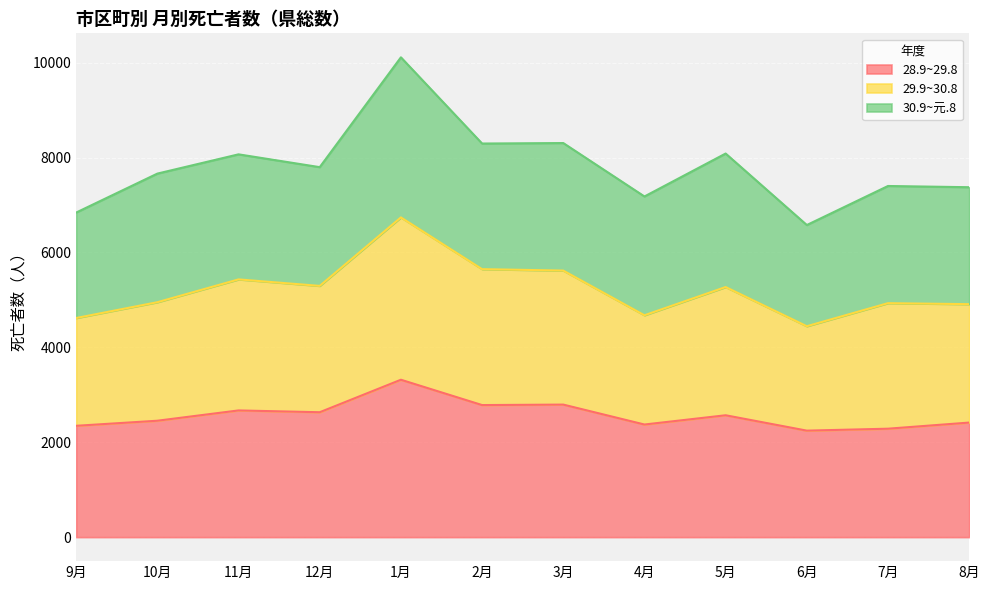

Is the value of 28.9~29.8 at 6月 greater than the value of 29.9~30.8 at 4月?

No